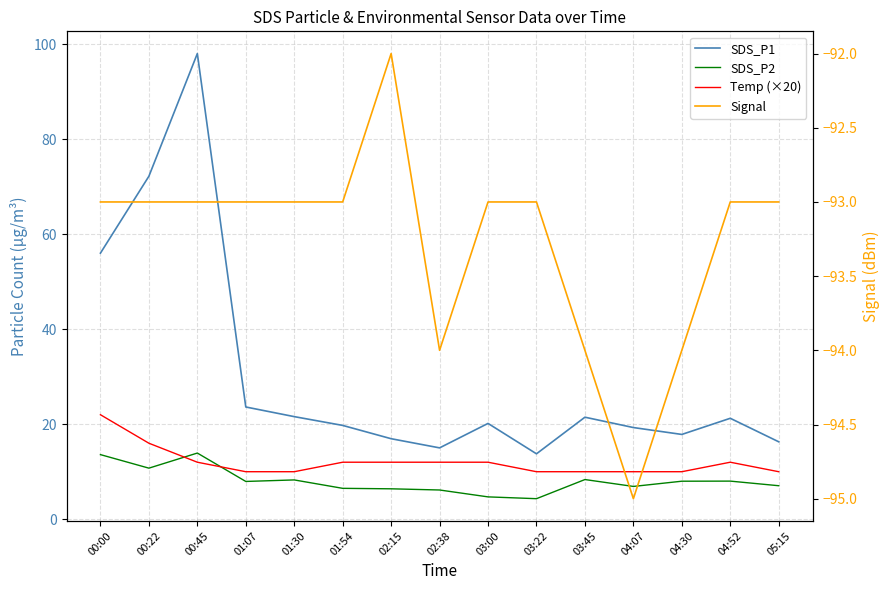

Which series changed the most between 01:54 and 04:30?

Temp (×20)